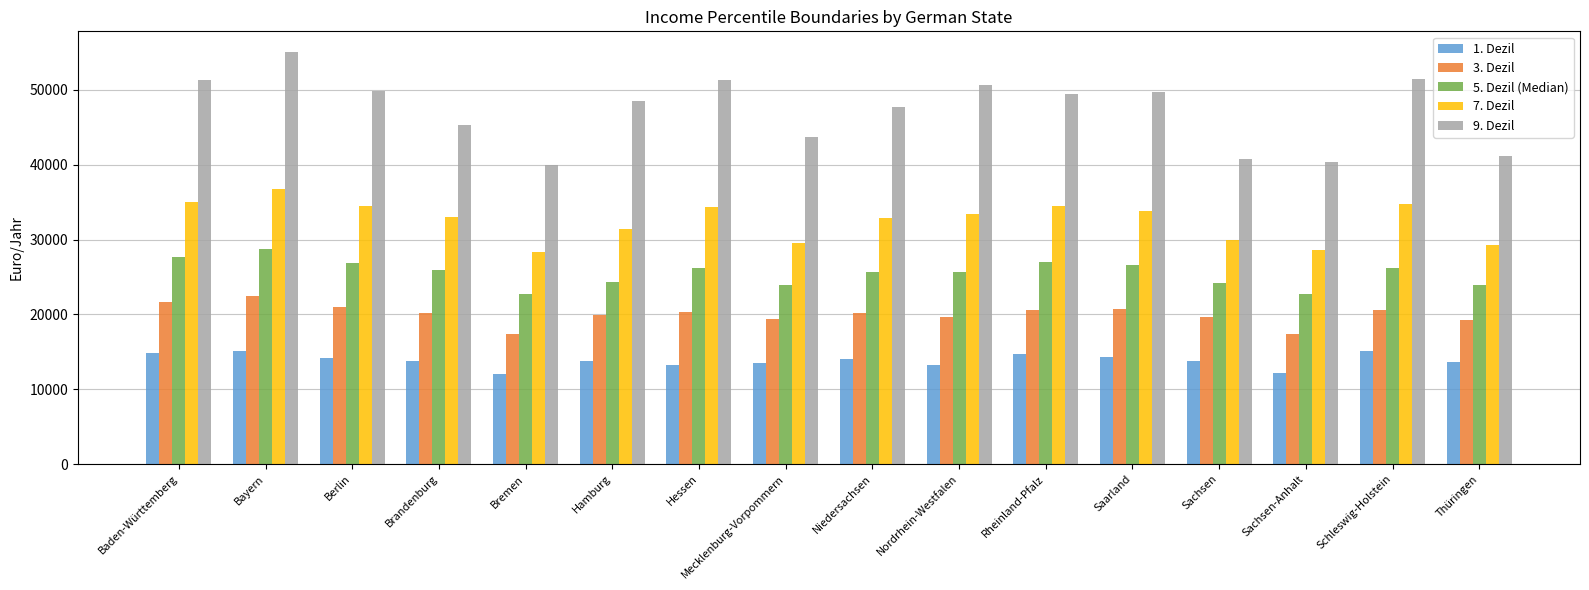

What is the sum of all 1. Dezil values?

221448